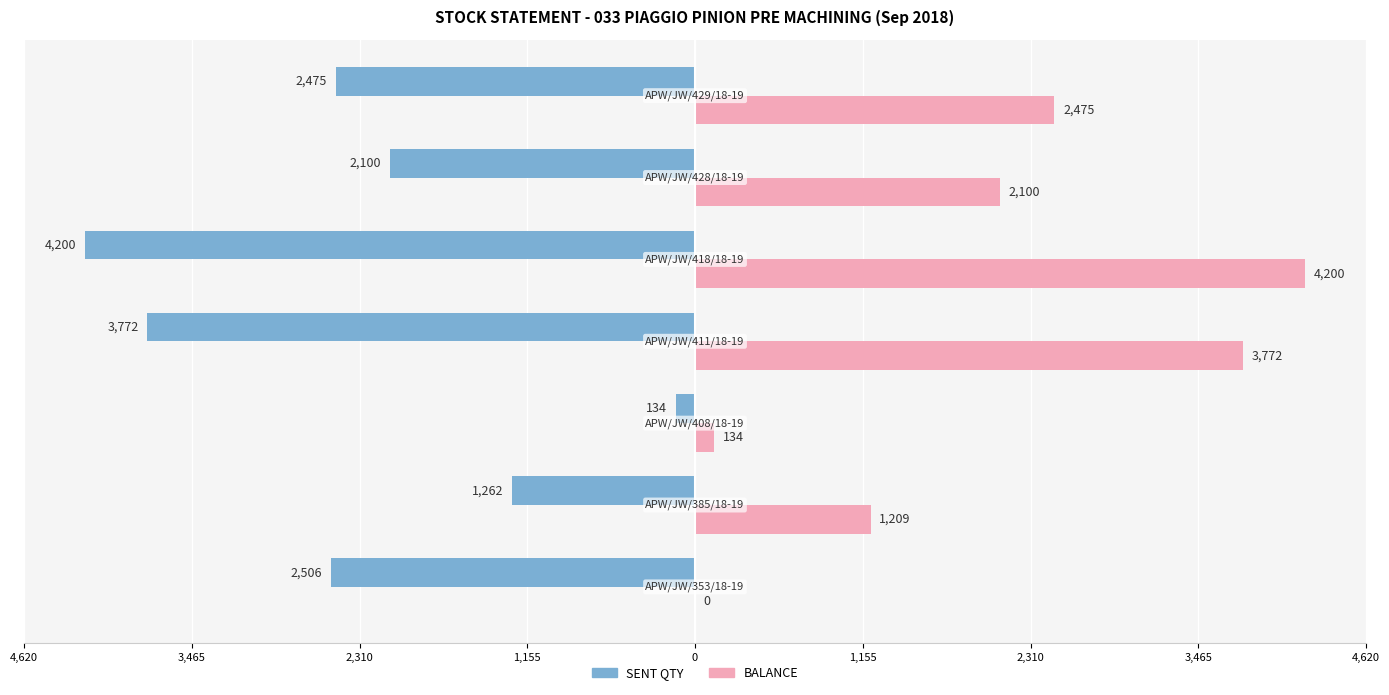

What are all the series names shown in the legend?

SENT QTY, BALANCE